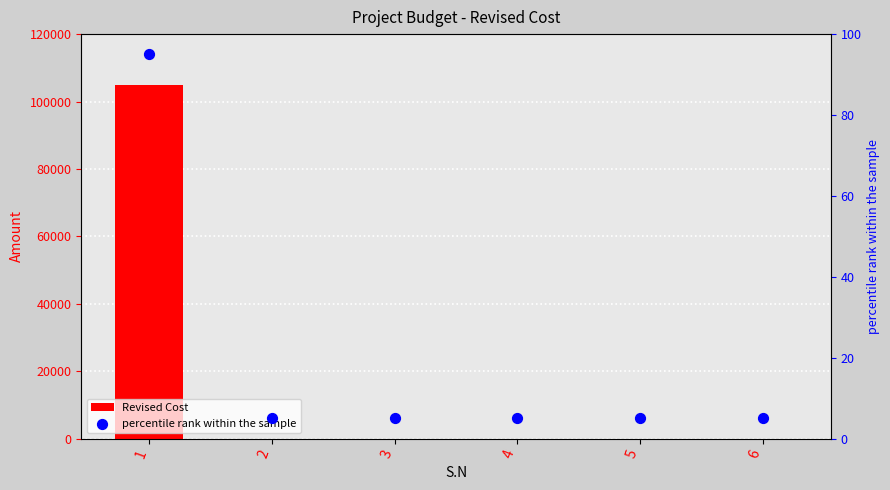

Which series has the widest spread of Y values?

Revised Cost